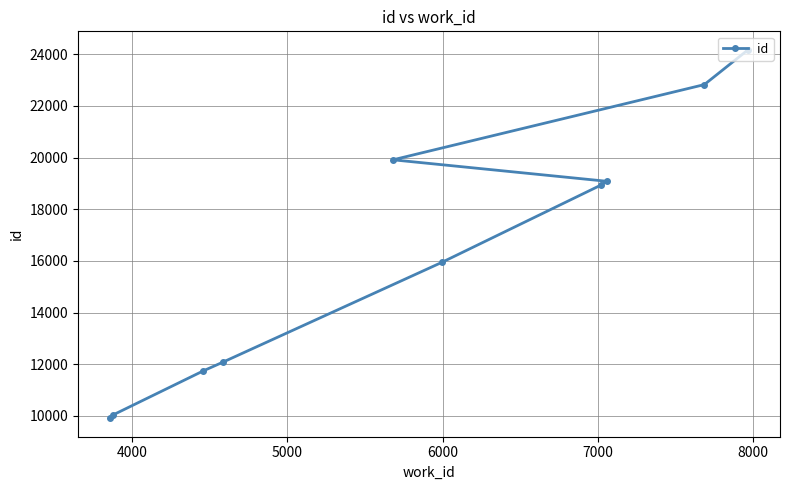

What is the greatest value displayed?

24176